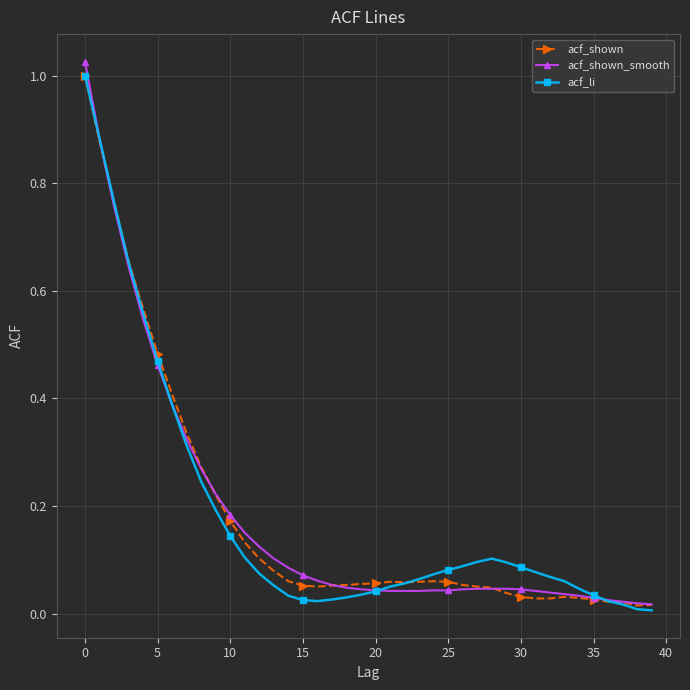

Rank the series by their average value, from lowest to highest.

acf_shown, acf_li, acf_shown_smooth